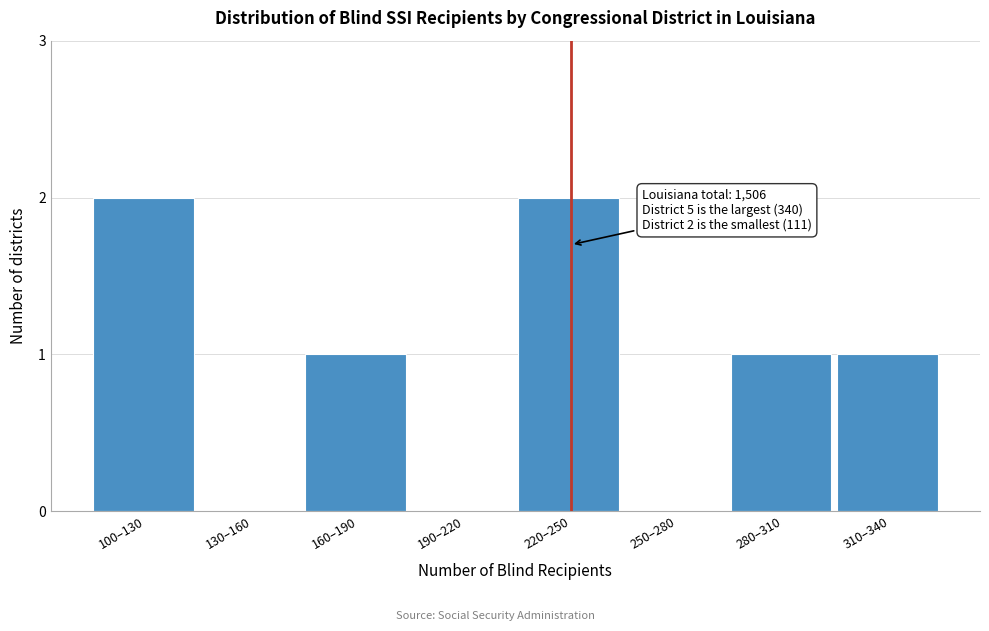

Reading left to right, what are all the values shown in this chart?

100–130=2	130–160=0	160–190=1	190–220=0	220–250=2	250–280=0	280–310=1	310–340=1